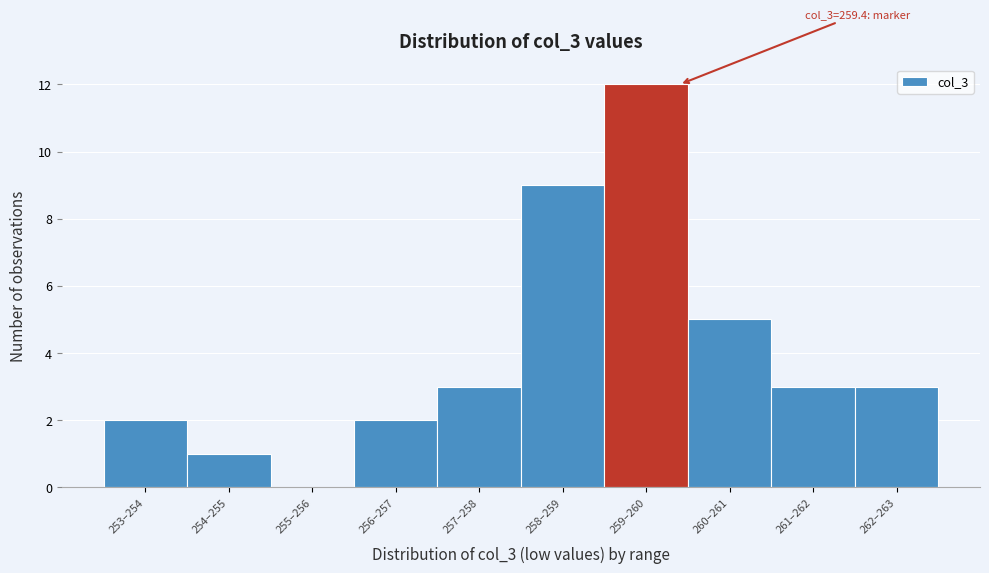

Reading right to left, list all the values displayed in this chart.

262–263=3	261–262=3	260–261=5	259–260=12	258–259=9	257–258=3	256–257=2	255–256=0	254–255=1	253–254=2